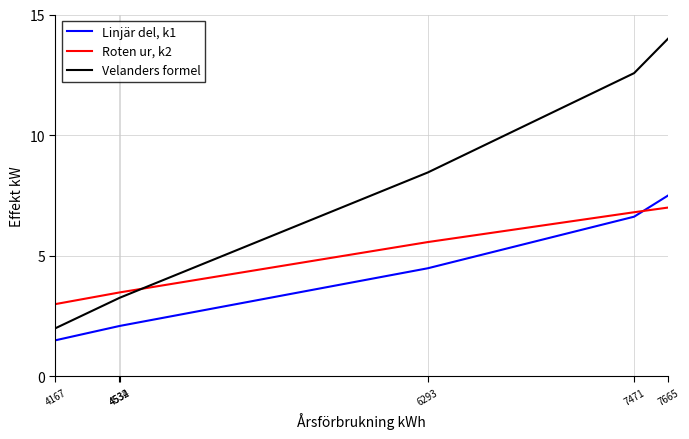

What are all the series names shown in the legend?

Linjär del, k1, Roten ur, k2, Velanders formel